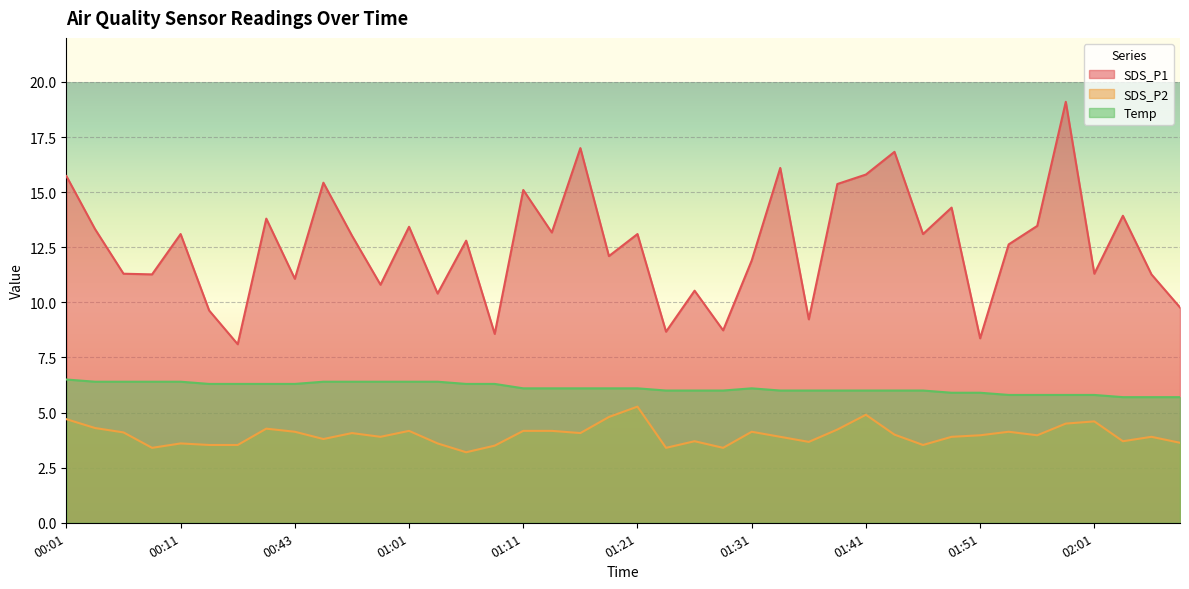

Where is SDS_P1 nearest to the value 13?

00:56